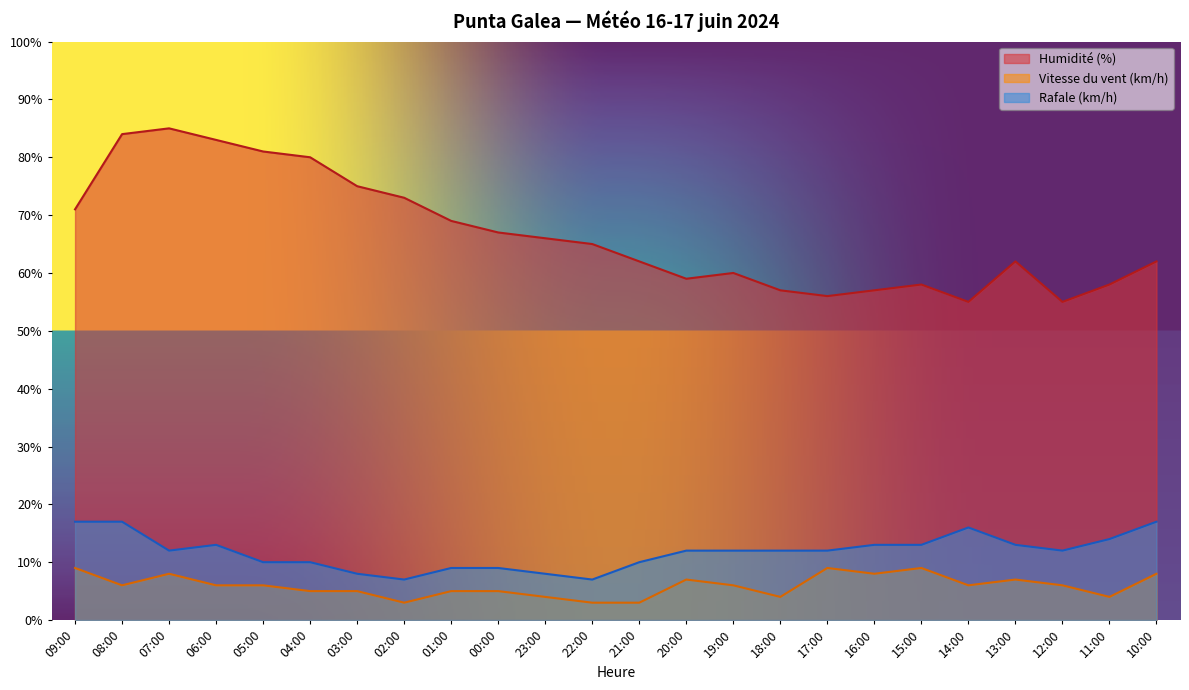

Does the chart have visible grid lines?

No